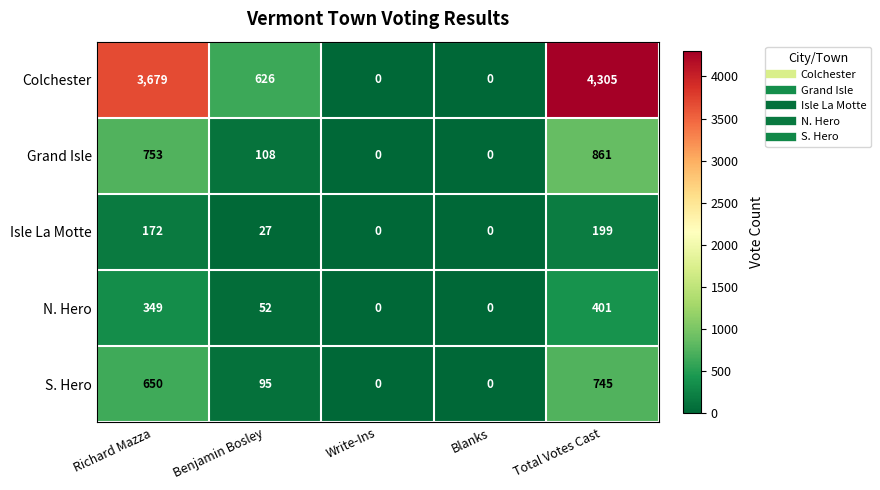

Which series changed the most between Write-Ins and Total Votes Cast?

Colchester